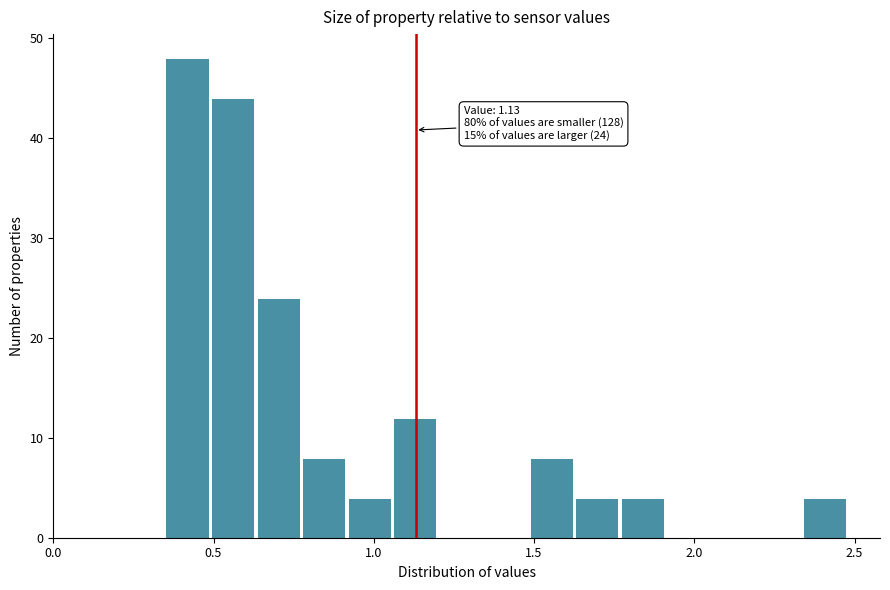

Around what value on the x-axis is the tallest bar? Give the approximate position of its centre, as read against the axis.

0.40